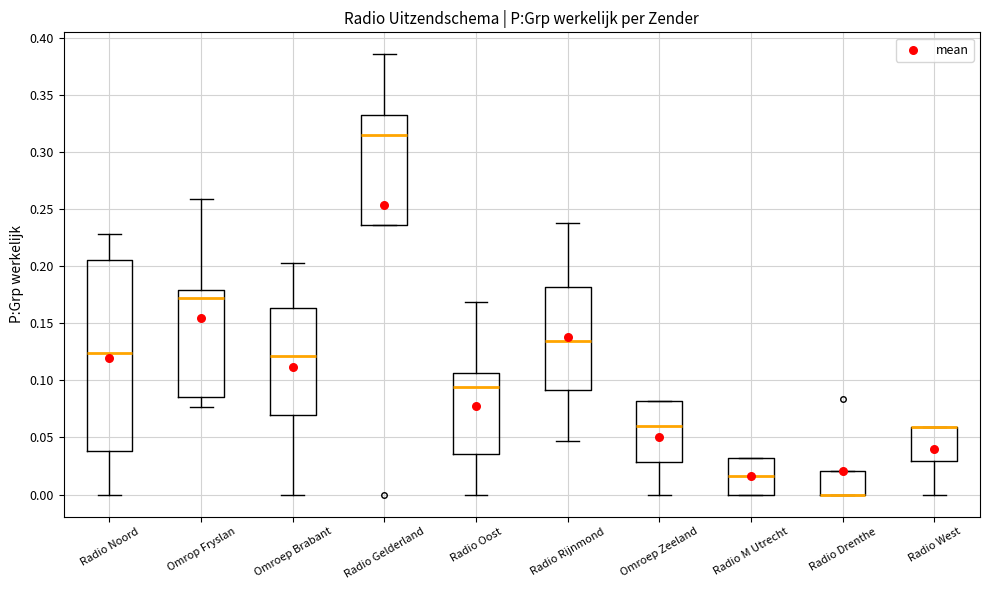

Reading left to right, transcribe this box plot: for each box, give where its median line is, the range the box spans, and where its two whiskers end, as read against the y-axis. The values are not printed on the chart, so give them approximately, as read against the axis.

Radio Noord: median 0.125, box 0.040 to 0.205, whiskers 0.000 to 0.230
Omrop Fryslan: median 0.170, box 0.085 to 0.180, whiskers 0.075 to 0.260
Omroep Brabant: median 0.120, box 0.070 to 0.165, whiskers 0.000 to 0.200
Radio Gelderland: median 0.315, box 0.235 to 0.330, whiskers 0.235 to 0.385
Radio Oost: median 0.095, box 0.035 to 0.105, whiskers 0.000 to 0.170
Radio Rijnmond: median 0.135, box 0.090 to 0.180, whiskers 0.045 to 0.235
Omroep Zeeland: median 0.060, box 0.030 to 0.080, whiskers 0.000 to 0.080
Radio M Utrecht: median 0.015, box 0.000 to 0.030, whiskers 0.000 to 0.030
Radio Drenthe: median 0.000 (drawn on the box's lower edge), box 0.000 to 0.020, whiskers 0.000 to 0.020
Radio West: median 0.060 (drawn on the box's upper edge), box 0.030 to 0.060, whiskers 0.000 to 0.060